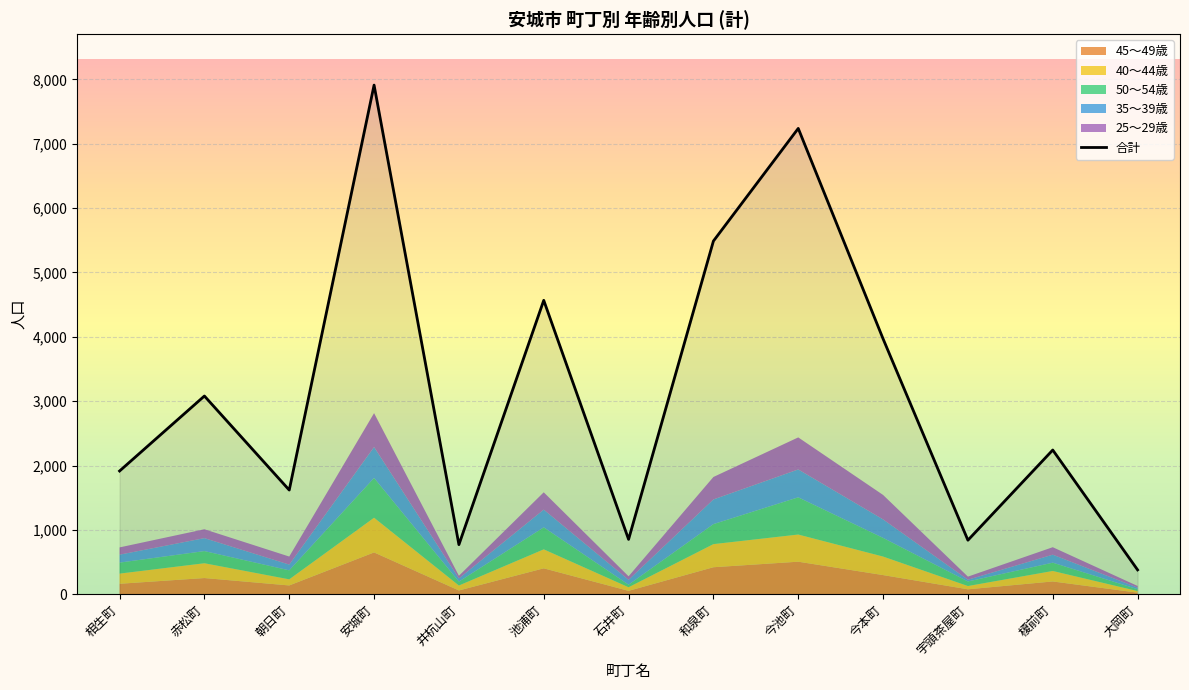

What value does the 合計 series have at 和泉町?

5488